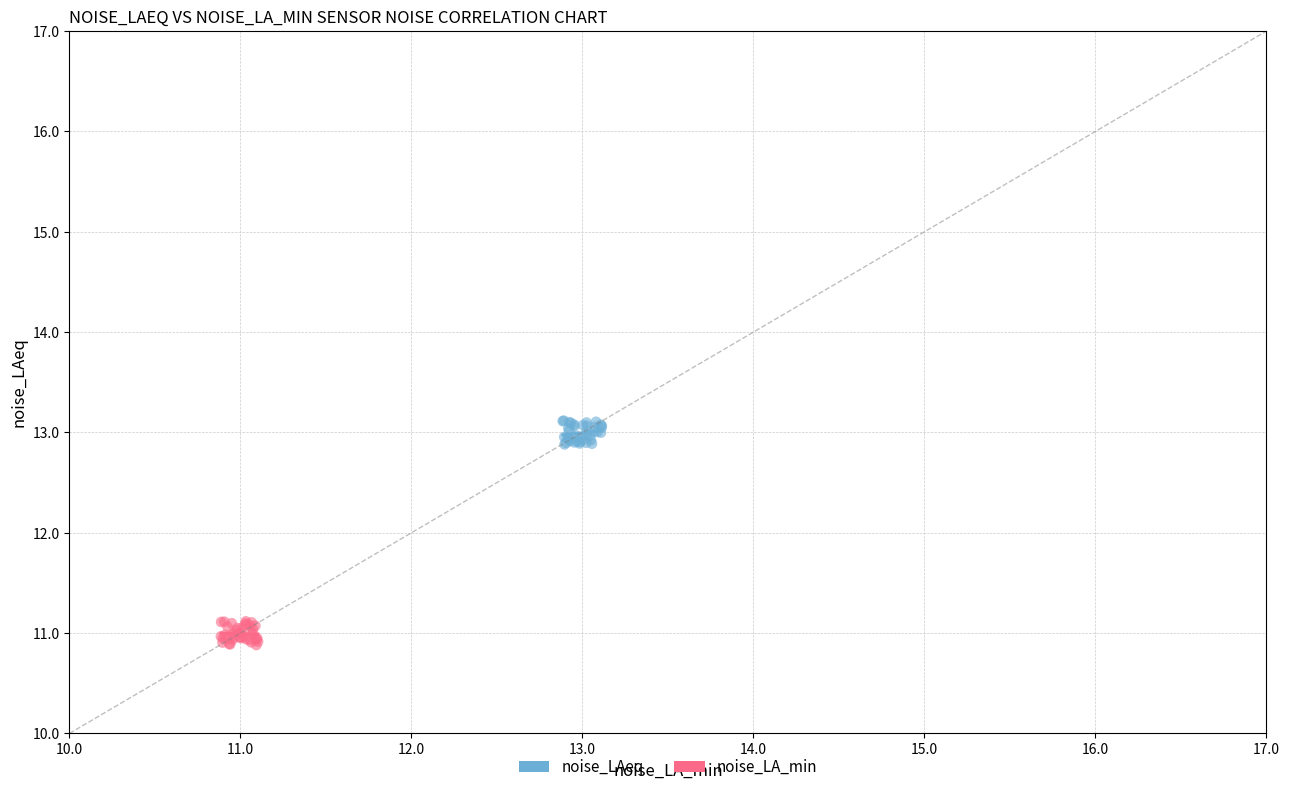

Which series contains the highest Y value?

noise_LAeq